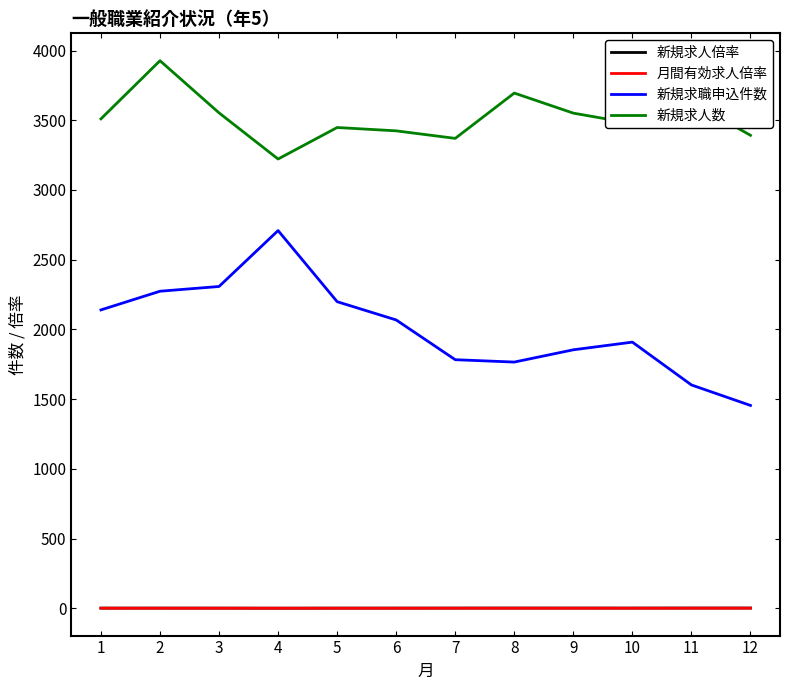

What is the total value across all series at 7?

5155.9